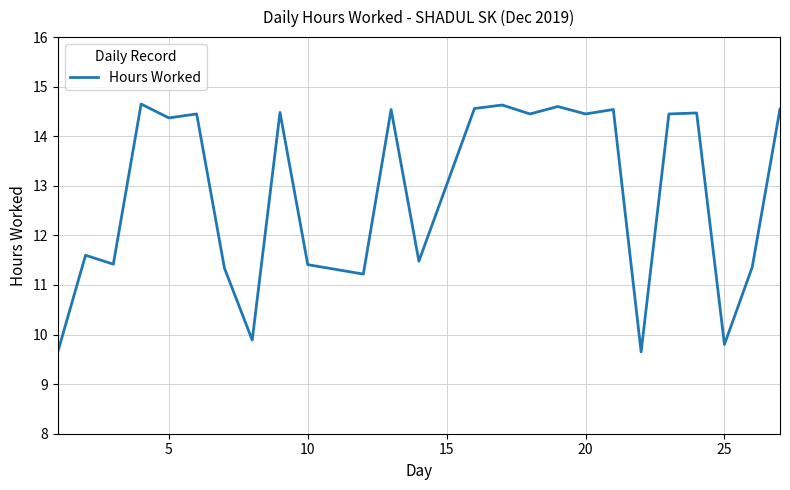

What is the maximum value shown in the chart?

14.7